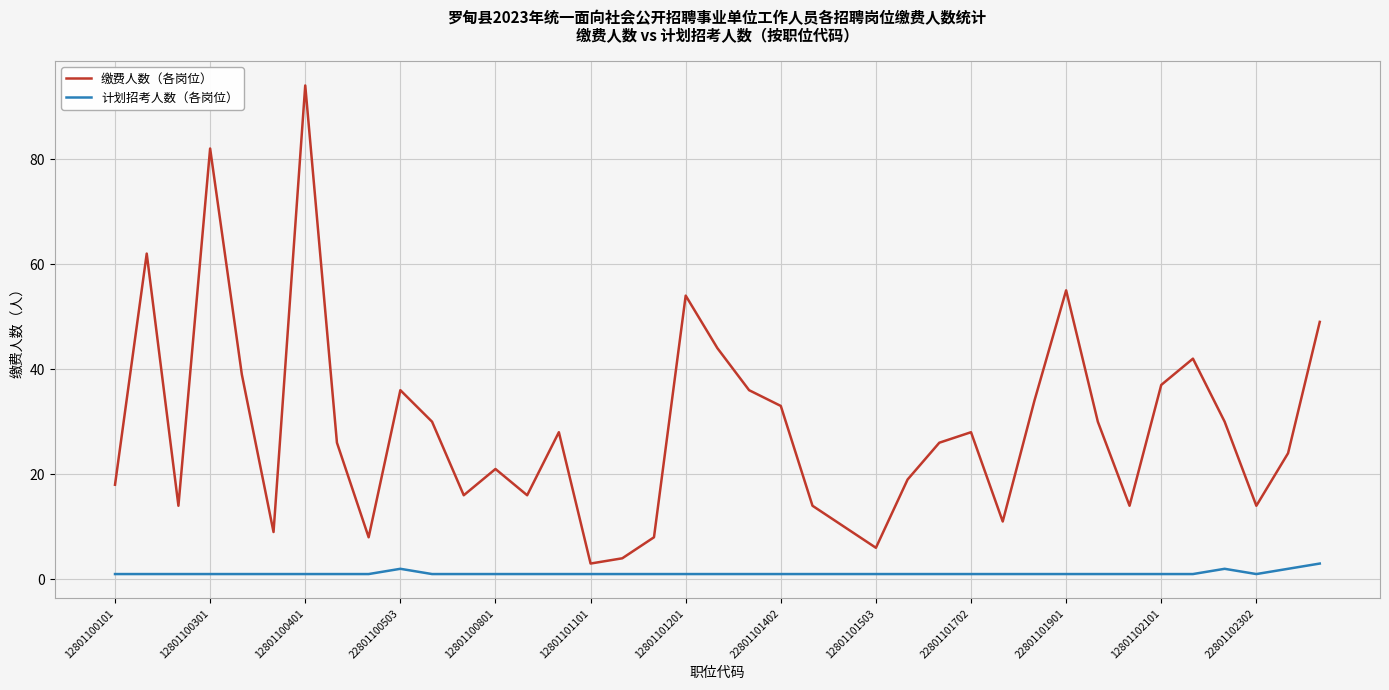

What are all the series names shown in the legend?

缴费人数（各岗位）, 计划招考人数（各岗位）